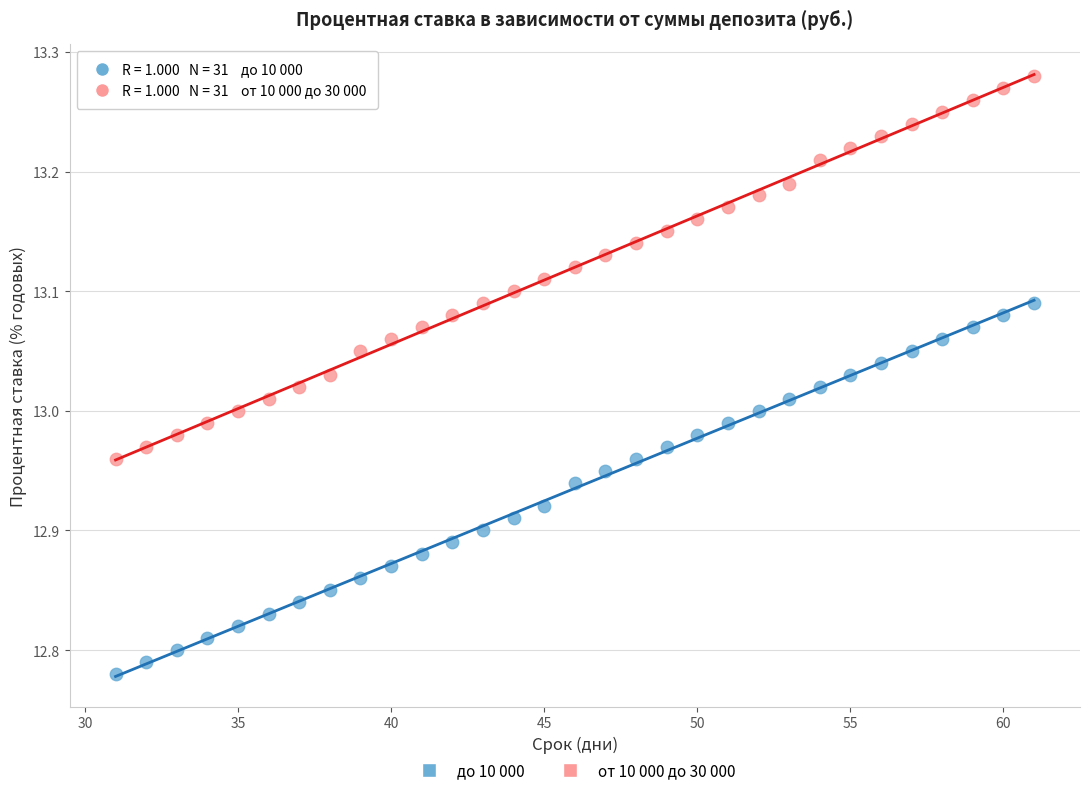

Which series reaches the maximum Y coordinate?

от 10 000 до 30 000